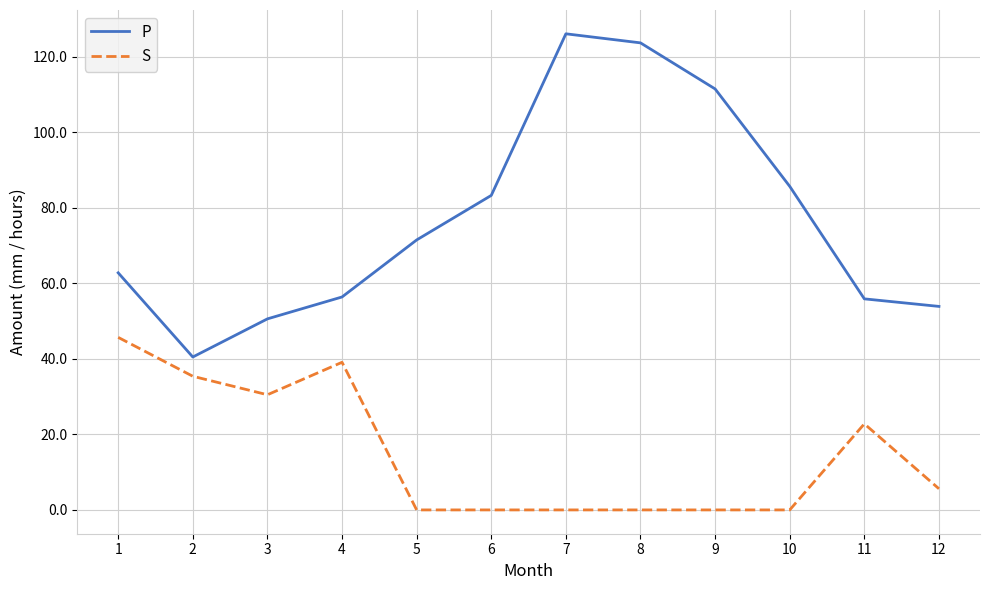

Which series has the largest range (max minus min)?

P